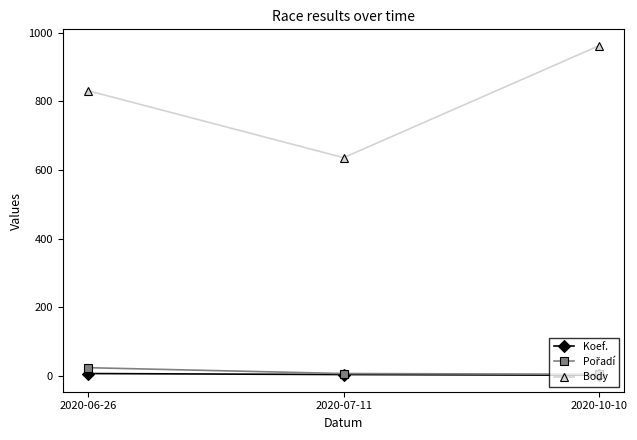

At which category does the chart reach its peak across all series?

2020-10-10